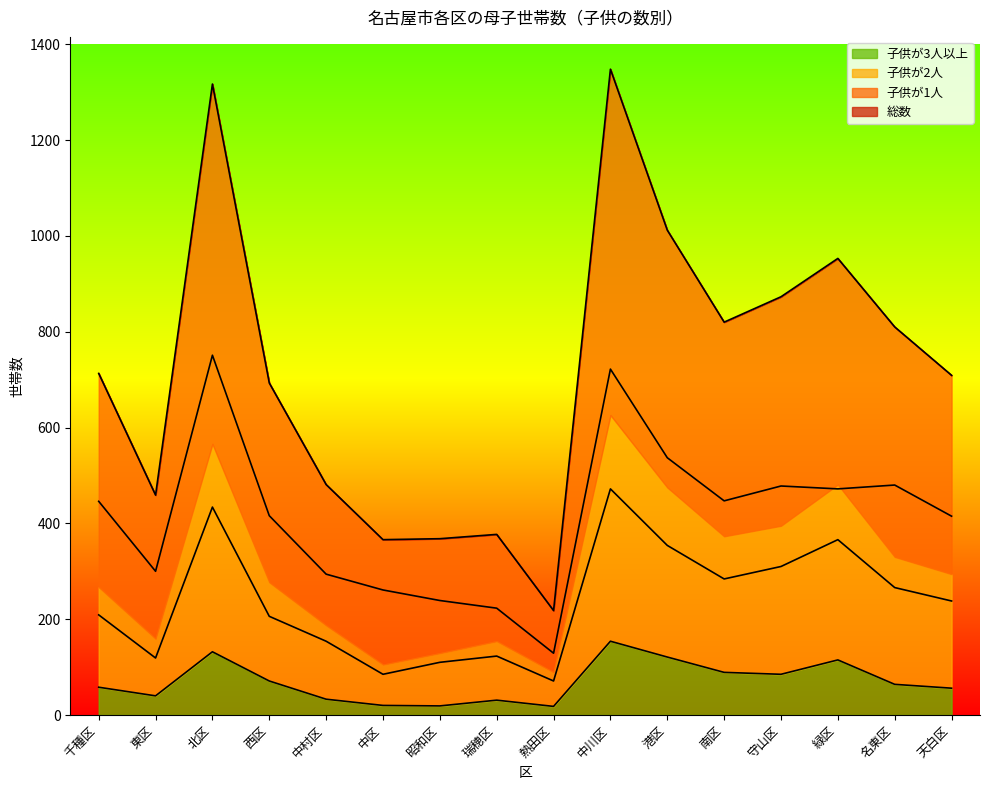

What is the minimum value for 子供が1人?

129